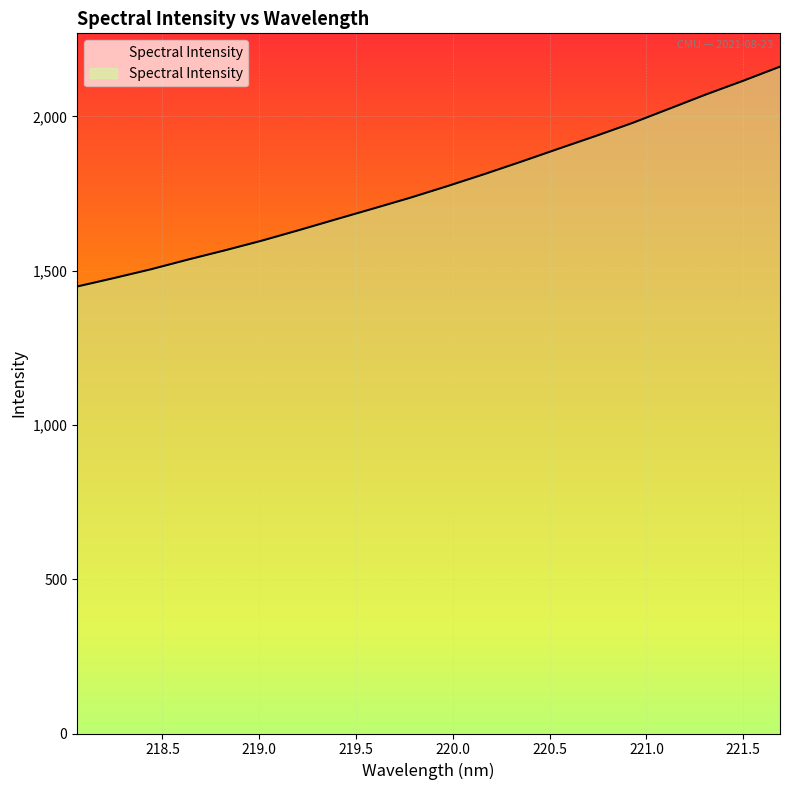

How many lines are shown in the chart?

1